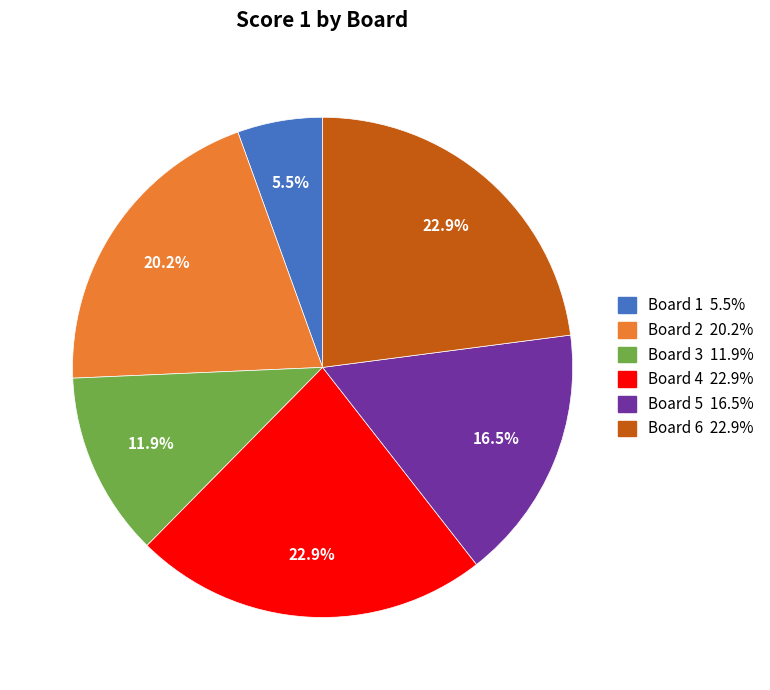

How many slices are in this pie chart?

6